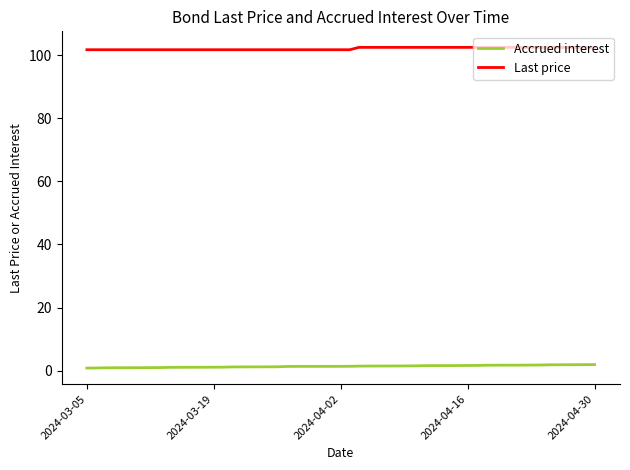

List the series in order of their peak value, highest first.

Last price, Accrued interest